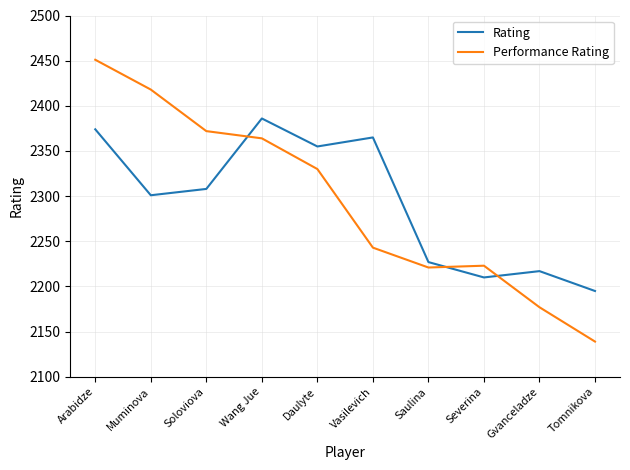

Is the value of Rating at Saulina greater than the value of Performance Rating at Tomnikova?

Yes